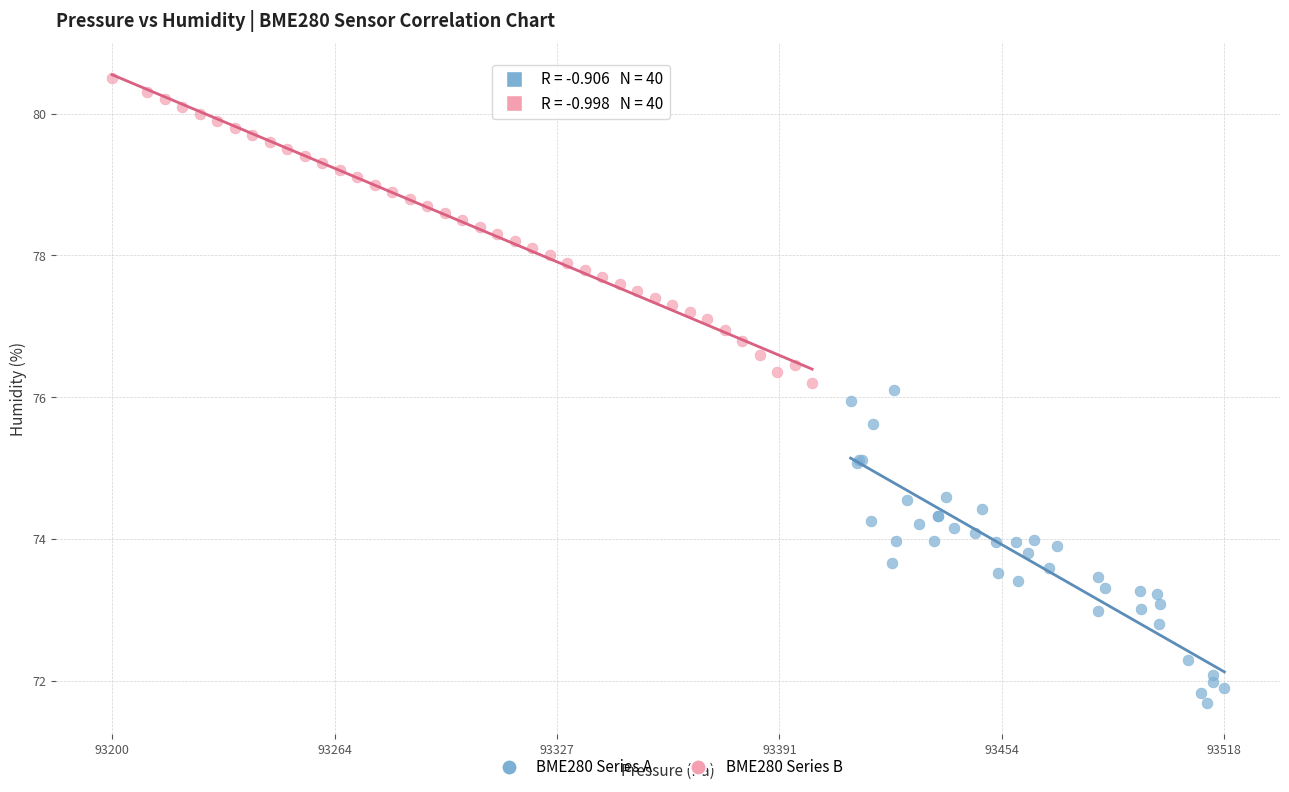

Which series reaches the maximum Y coordinate?

BME280 Series B